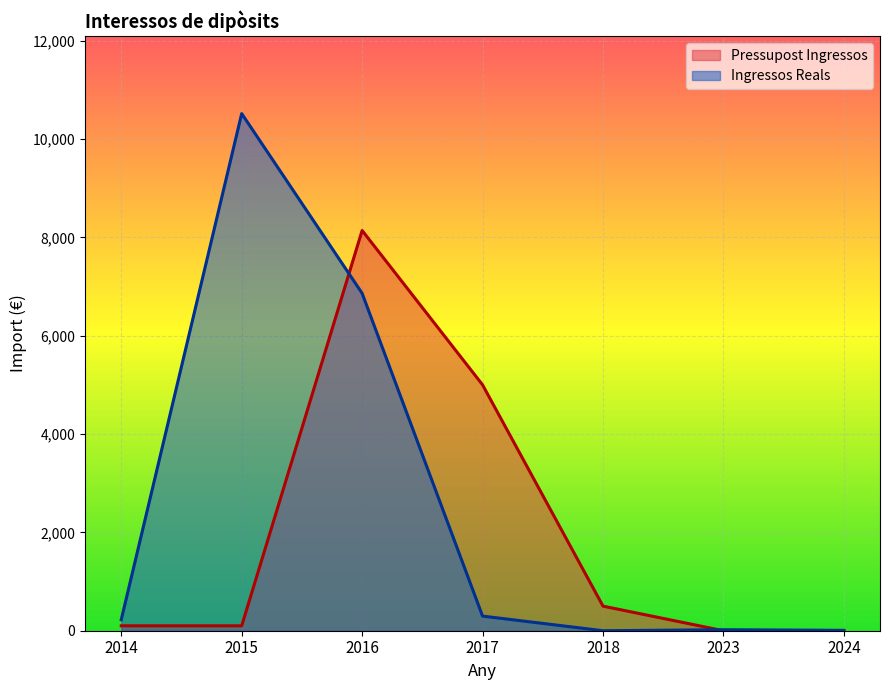

At which category does the chart reach its peak across all series?

2015